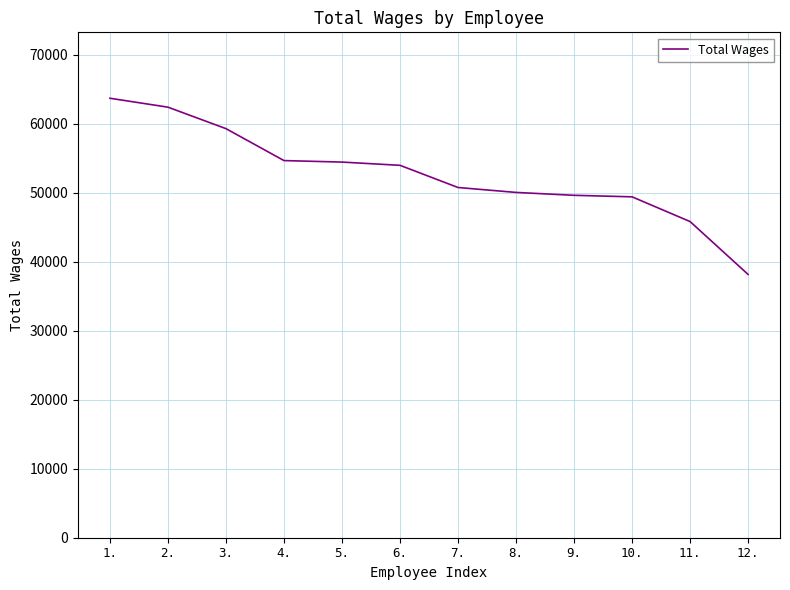

What is the ratio of the value at 4. to the value at 6.?

1.0